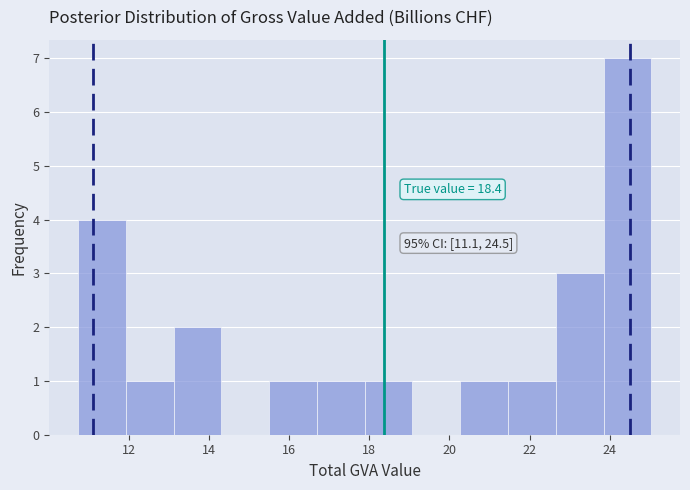

Over which range of the x-axis is the bar tallest?

23.8 to 25.0